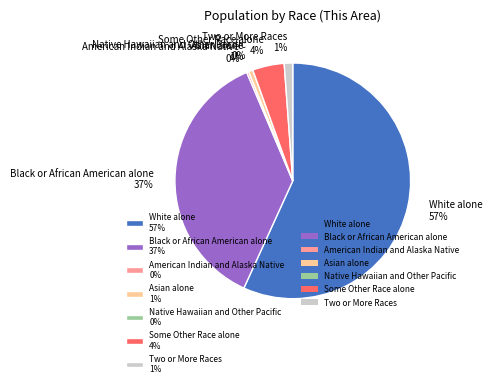

Which has a higher value, White alone or Two or More Races?

White alone